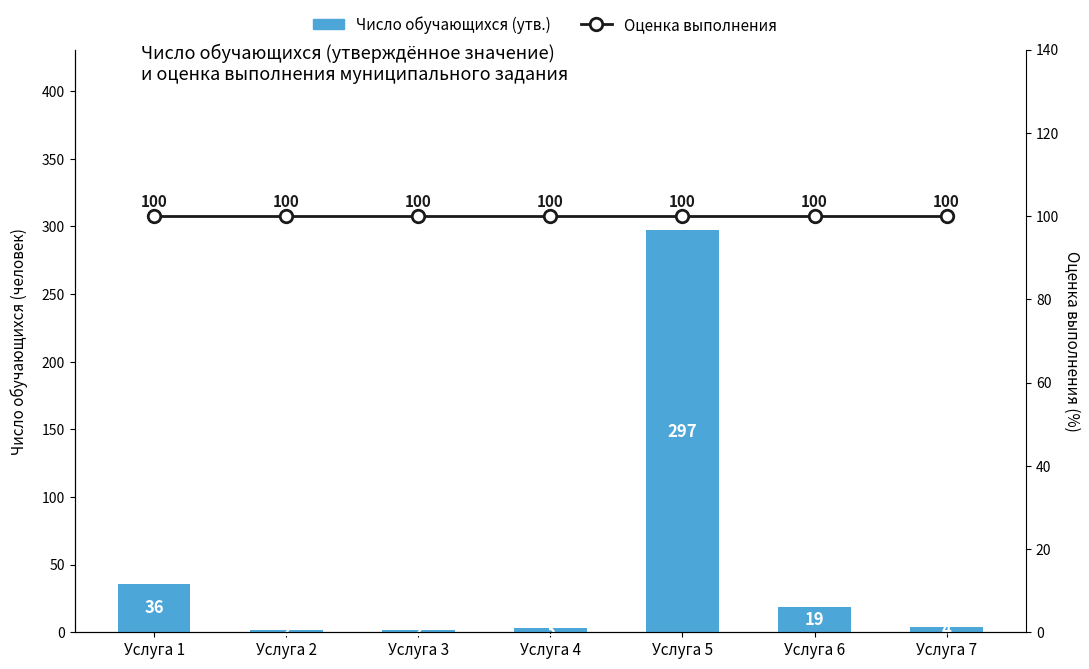

What is the value of the Оценка выполнения bar at the 7th from the left?

100